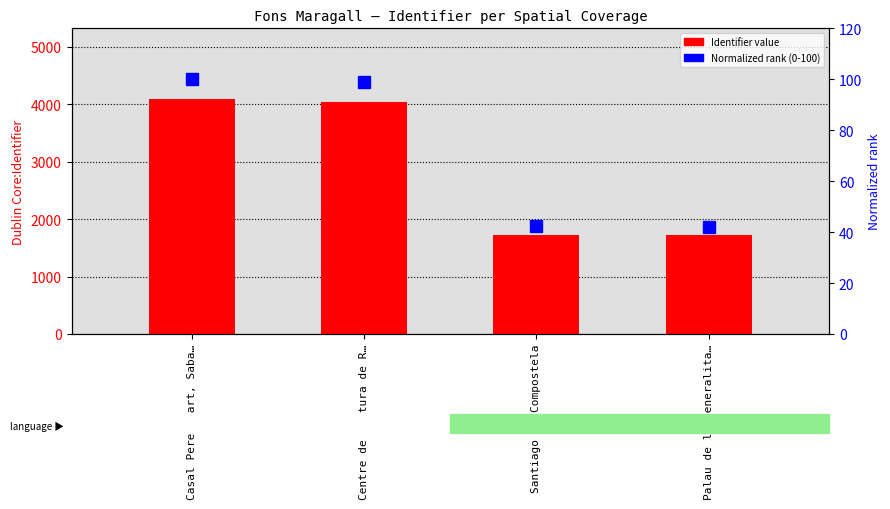

Does the chart contain stacked bars?

No